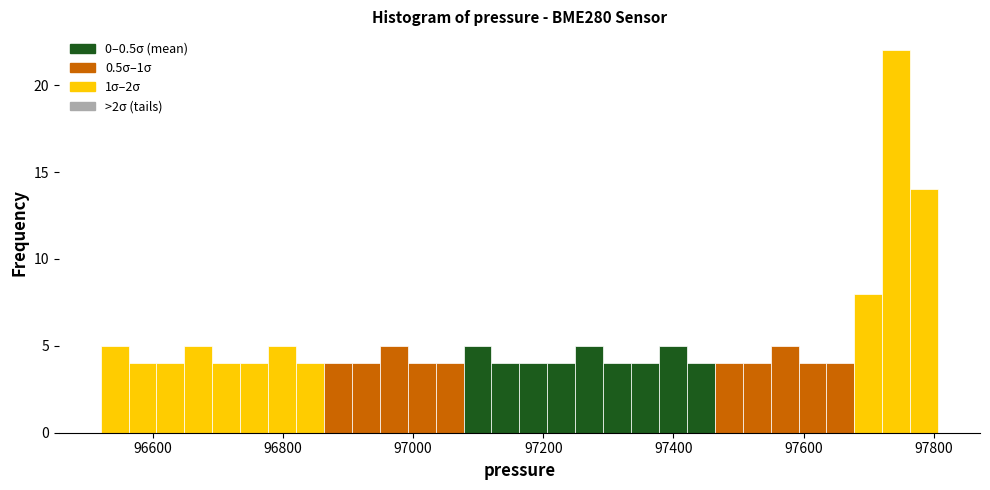

Read against the x-axis, roughly where is the centre of the tallest bar?

97740